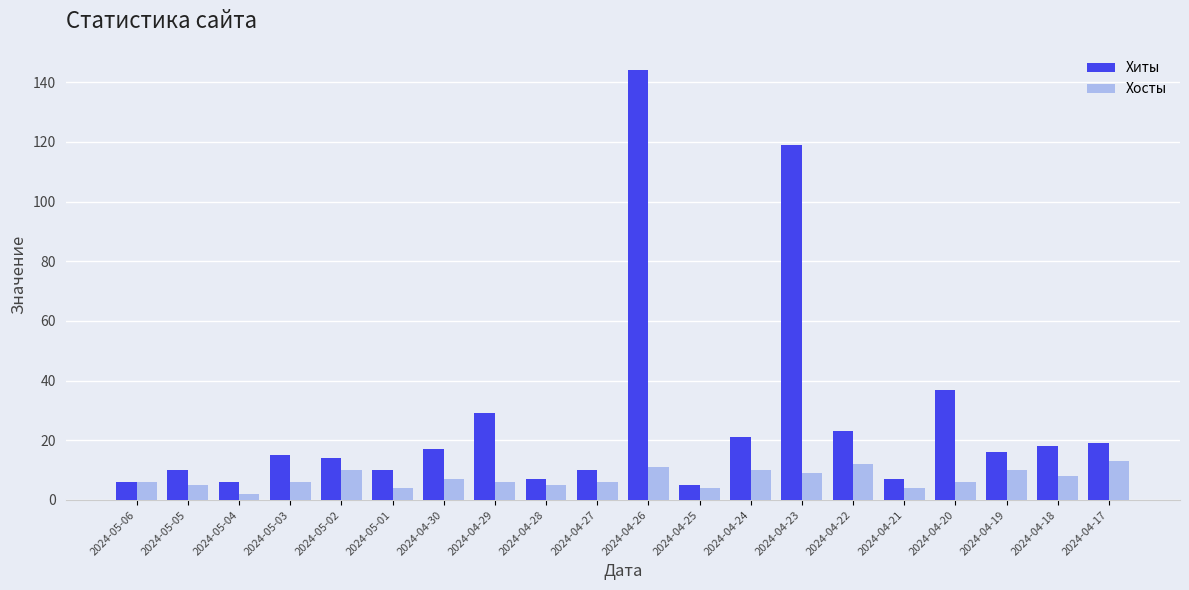

How many bars are there in each group?

2